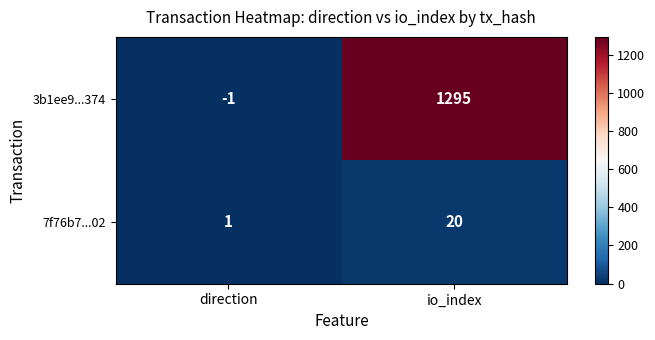

What is the sum of the 3b1ee9...374 values at direction and io_index?

1294